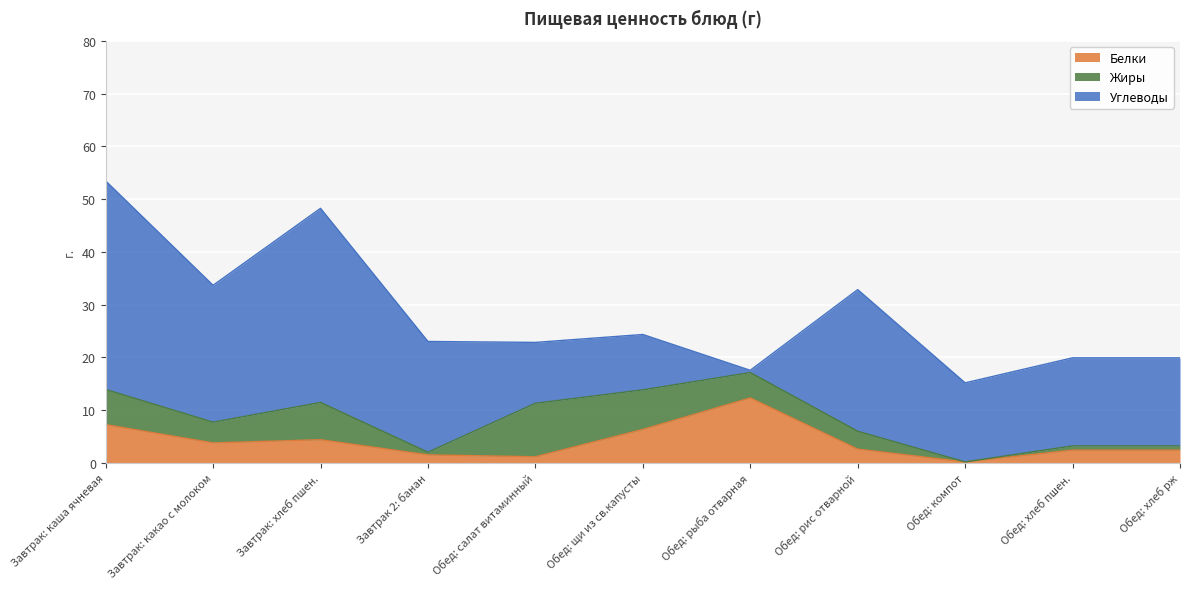

What is the greatest value displayed?

39.5